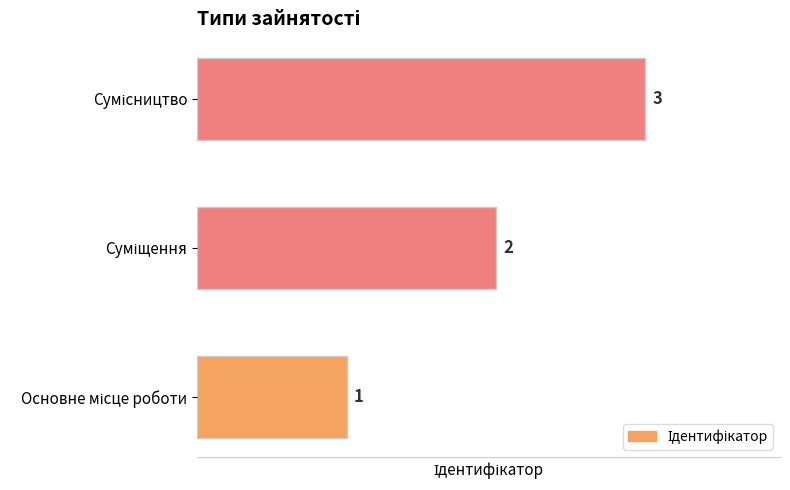

Count the values in the range 1 to 3.

3